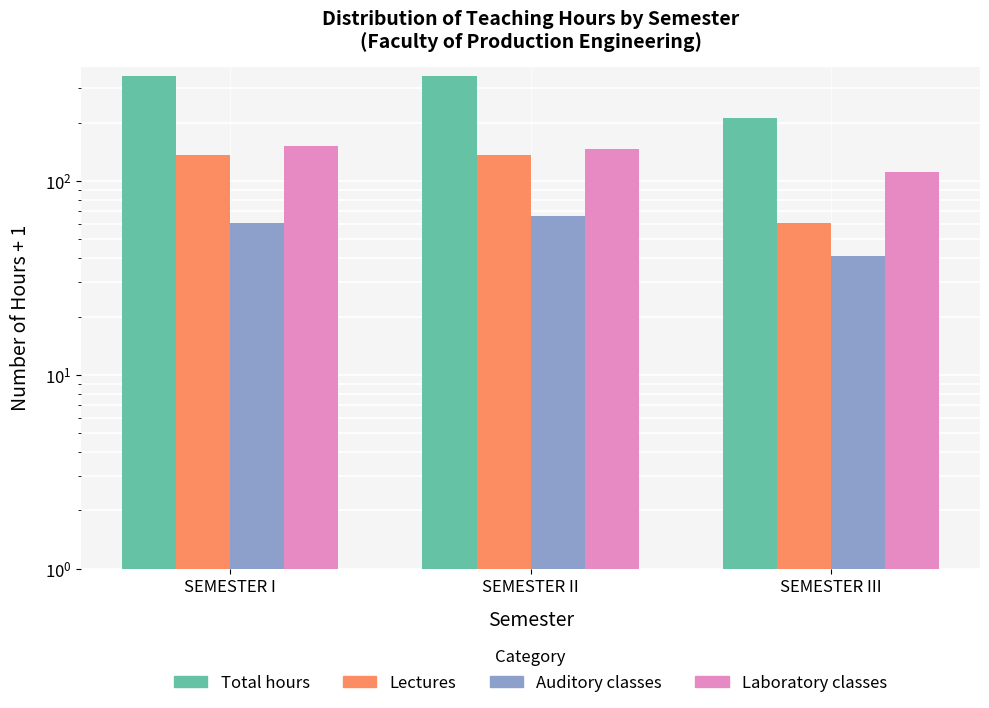

List the labels in order of Lectures value, largest first.

SEMESTER I, SEMESTER II, SEMESTER III